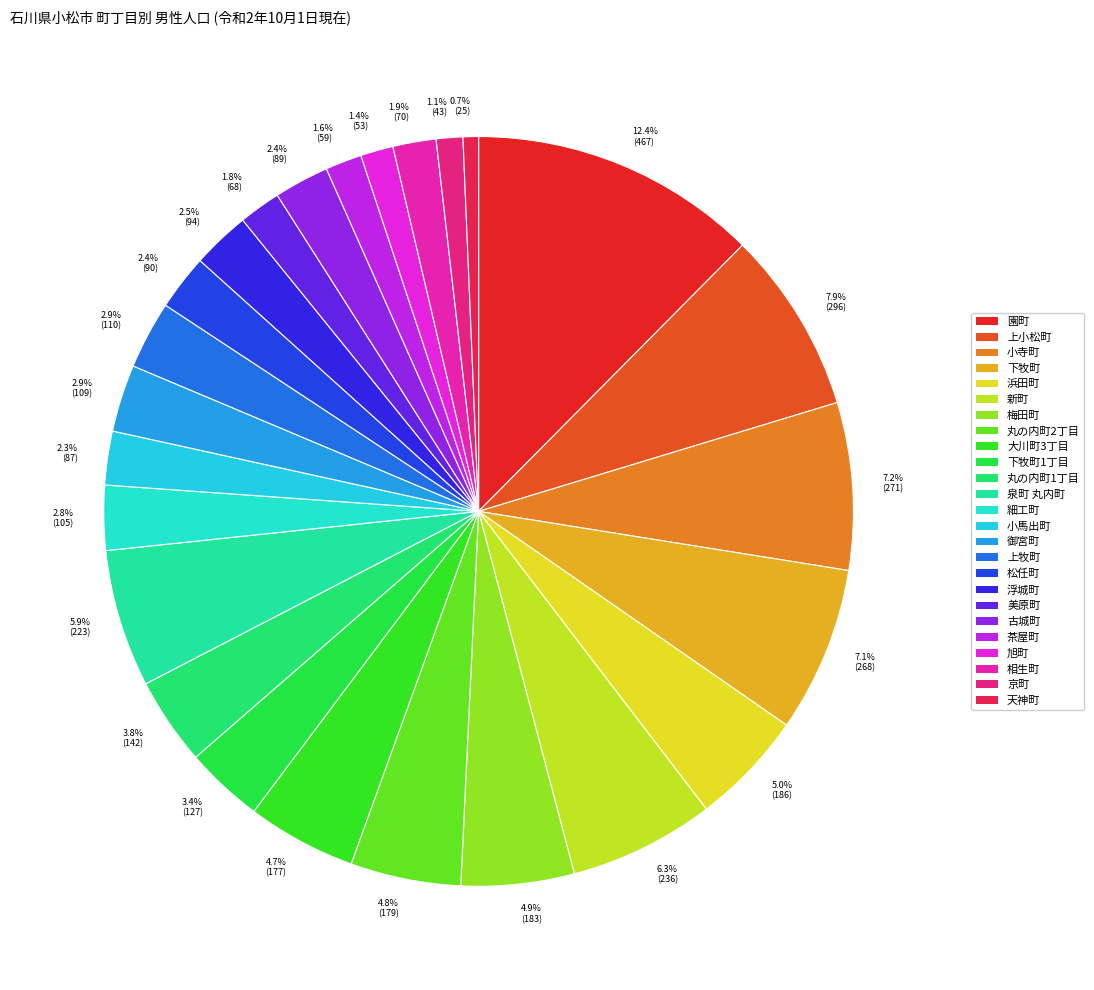

What is the total percentage of 12.4% (467) and 2.4% (90)?

14.8%